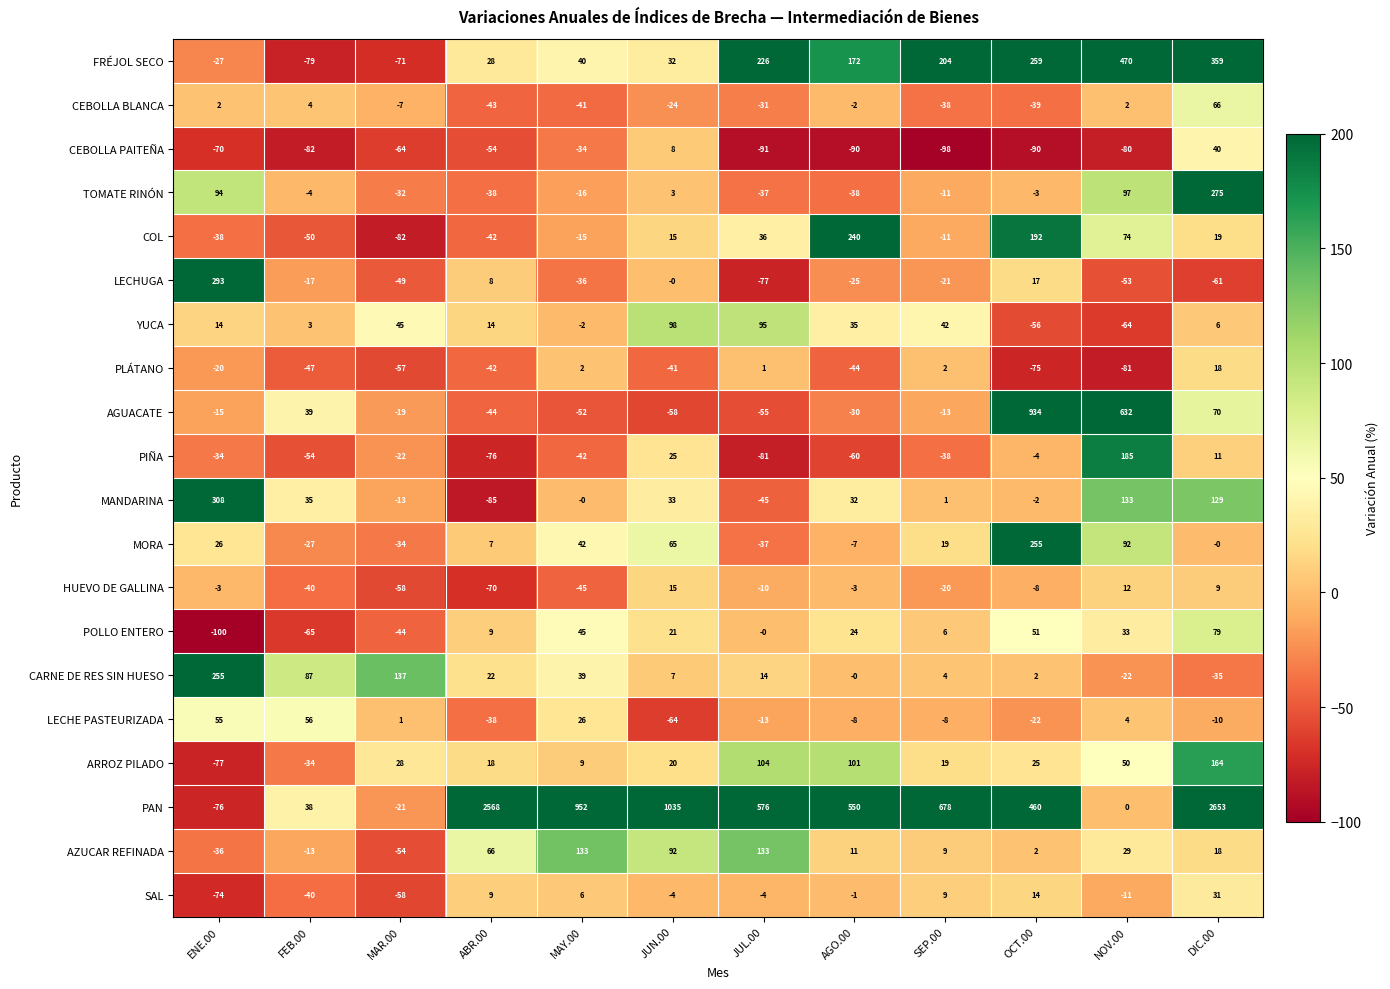

At how many categories does at least one series exceed 111?

11